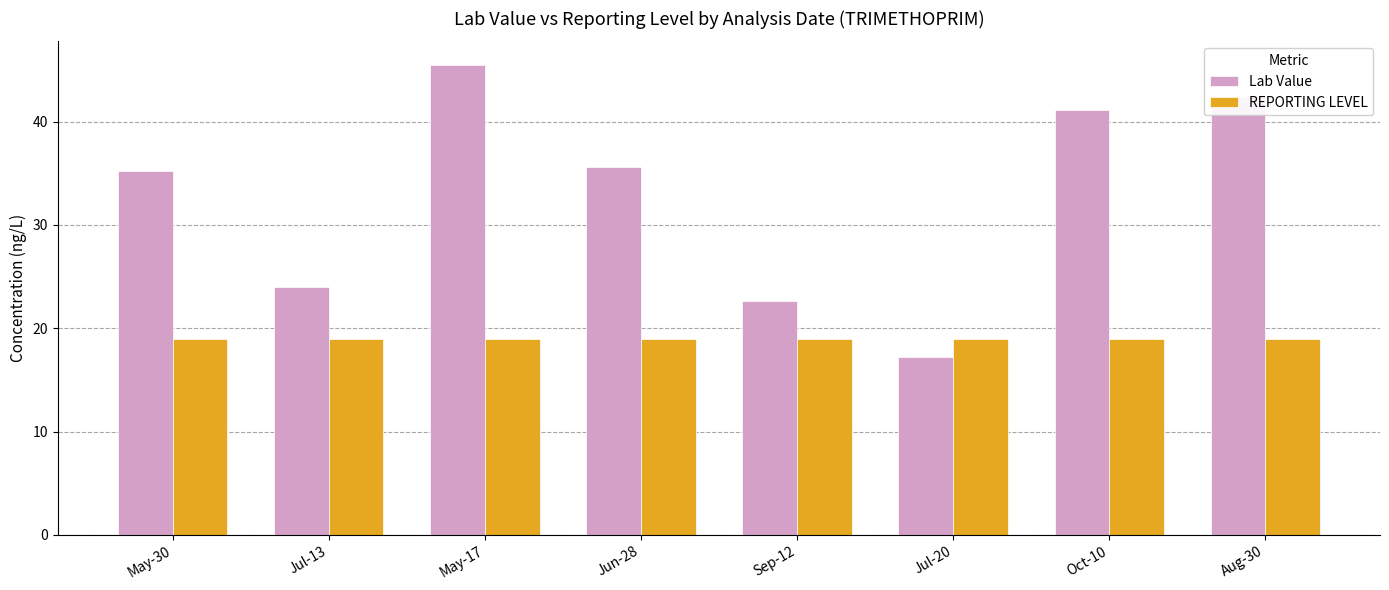

What is the value of the REPORTING LEVEL bar at the 6th from the left?

19.0